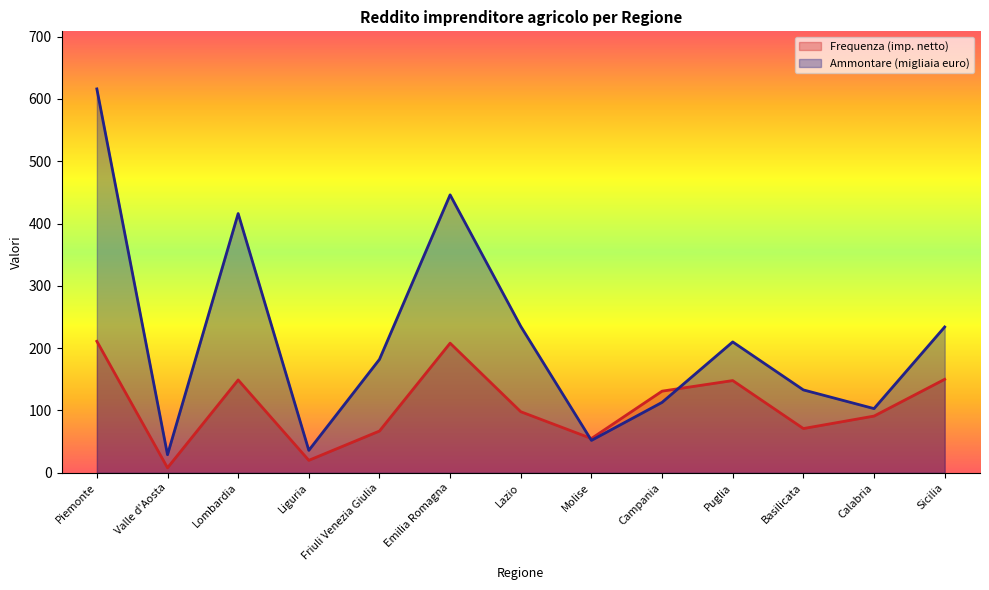

What is the sum of the Ammontare (migliaia euro) values at Lazio and Calabria?

338